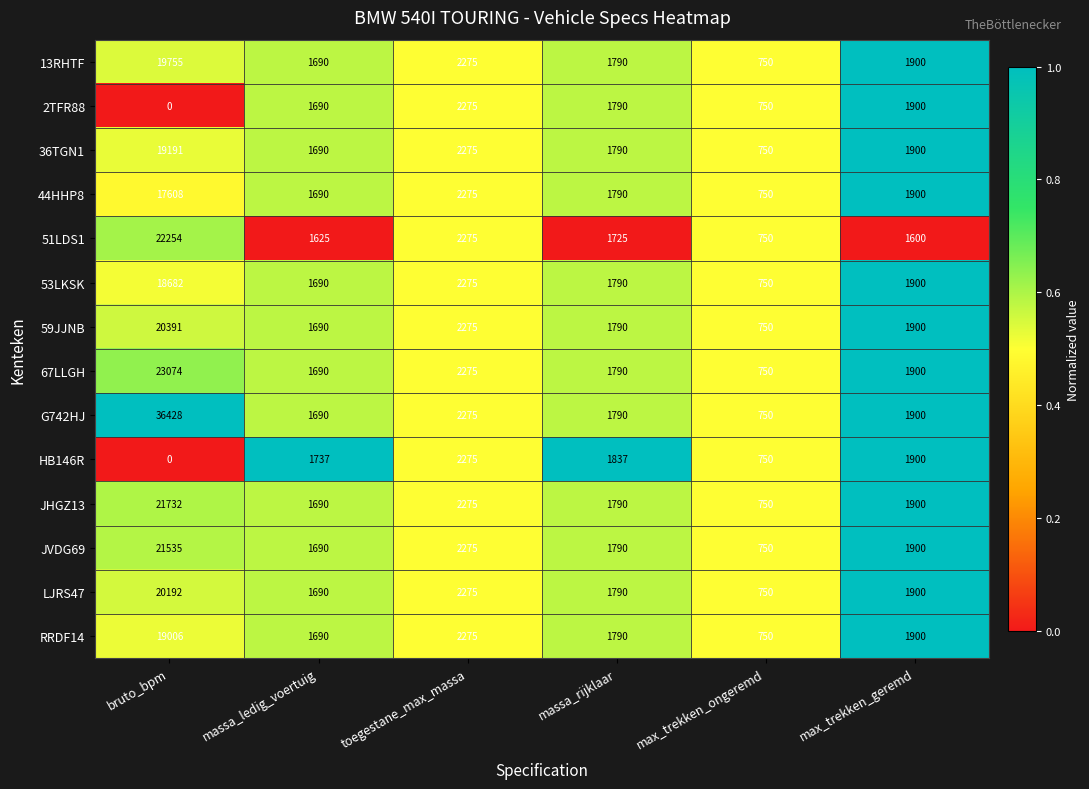

List the labels in order of 59JJNB value, largest first.

bruto_bpm, toegestane_max_massa, max_trekken_geremd, massa_rijklaar, massa_ledig_voertuig, max_trekken_ongeremd